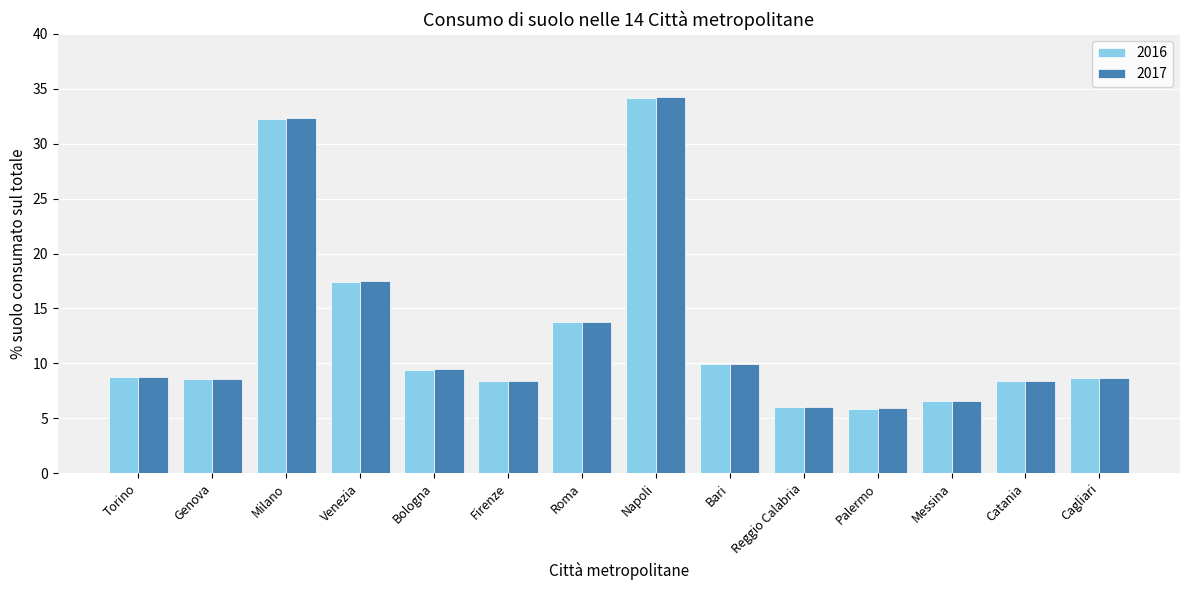

What is the label of the 9th bar from the right?

Firenze